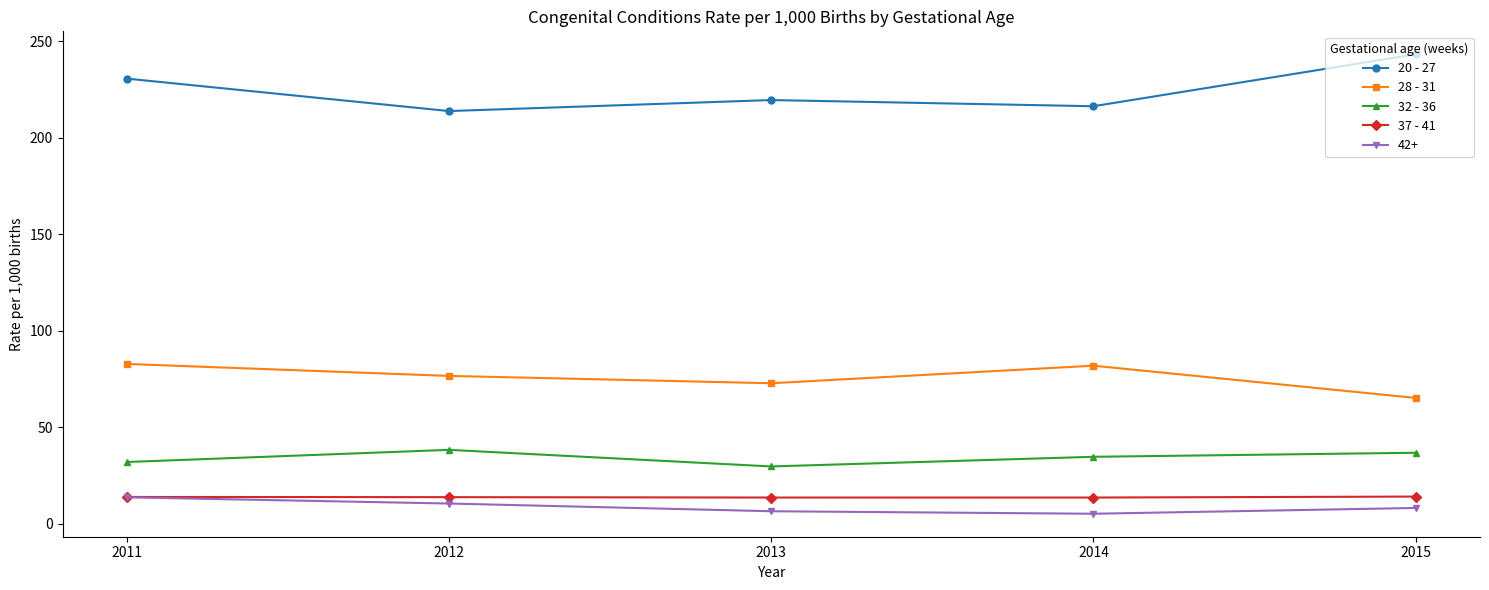

How many data points in 20 - 27 are above 219?

3